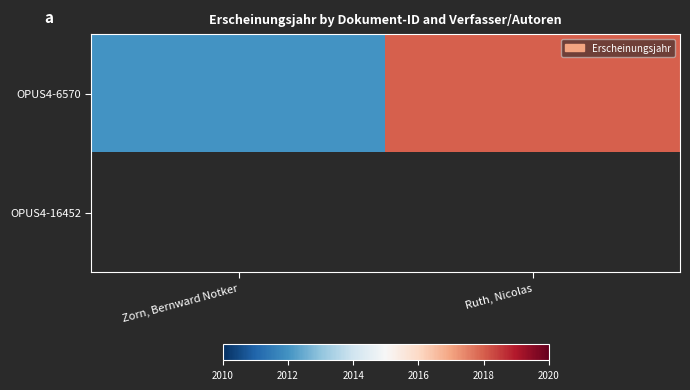

Count the number of categories in the chart.

2